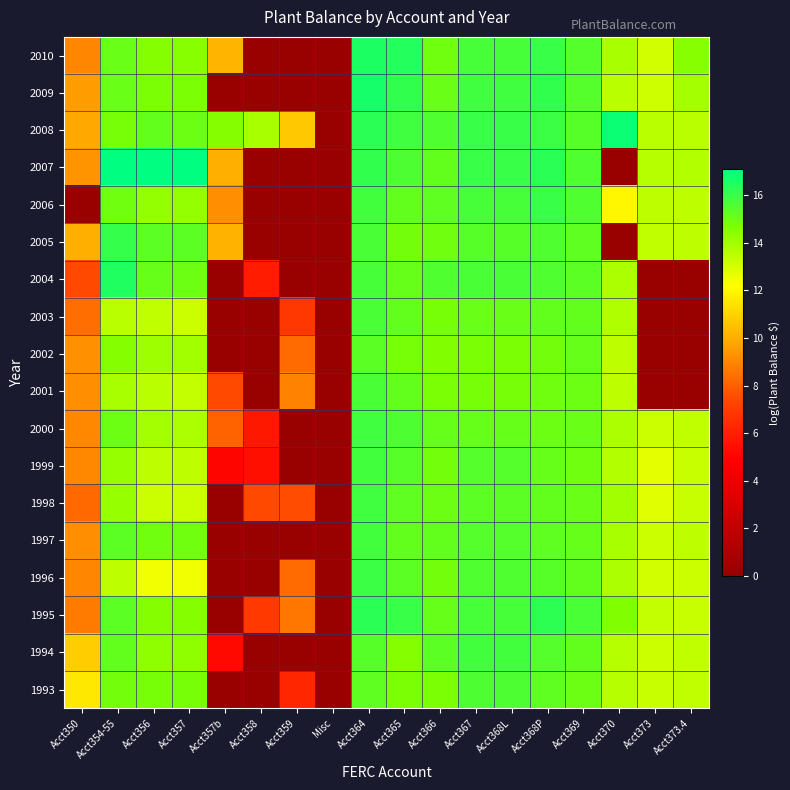

Which has a higher value, Acct370 or Acct373.4?

Acct373.4